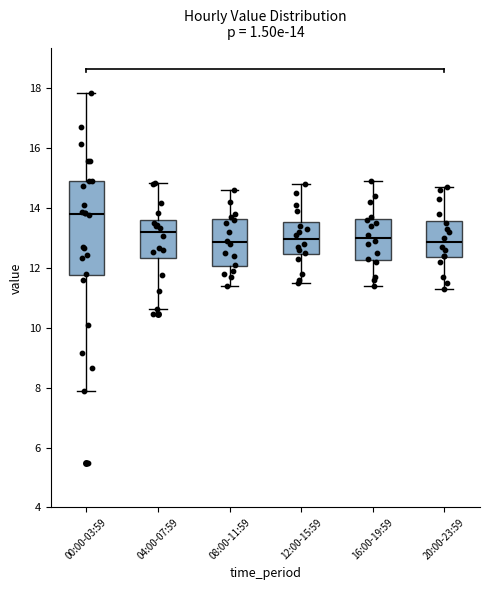

Which box has the highest median line?

00:00-03:59